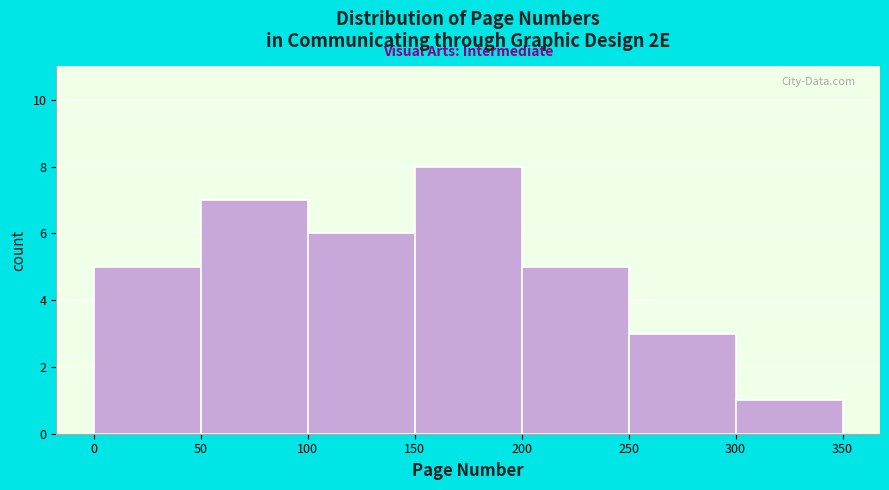

Reading left to right, list every bar in this chart as the range it spans on the x-axis followed by its height. The values are not printed on the chart, so give them approximately, as read against the axis.

0 to 50: 5
50 to 100: 7
100 to 150: 6
150 to 200: 8
200 to 250: 5
250 to 300: 3
300 to 350: 1